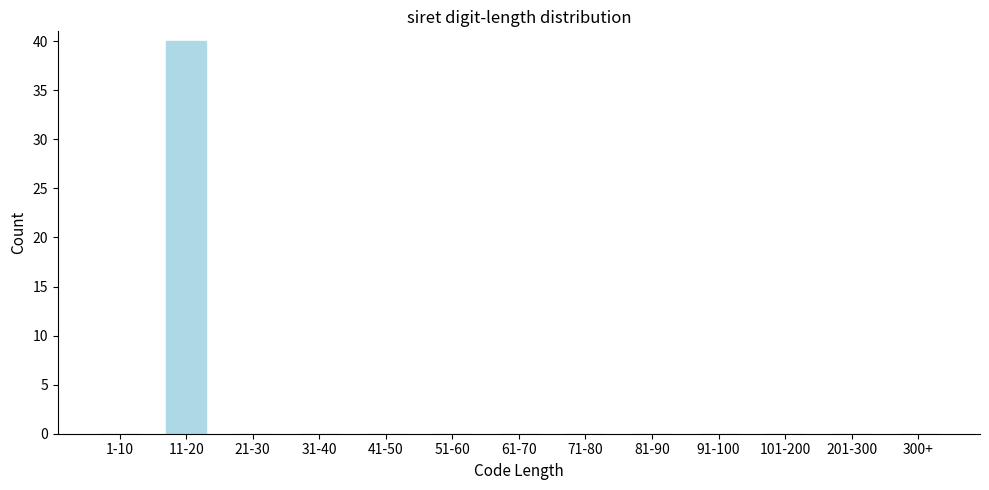

Reading left to right, list all the values displayed in this chart.

1-10=0	11-20=40	21-30=0	31-40=0	41-50=0	51-60=0	61-70=0	71-80=0	81-90=0	91-100=0	101-200=0	201-300=0	300+=0